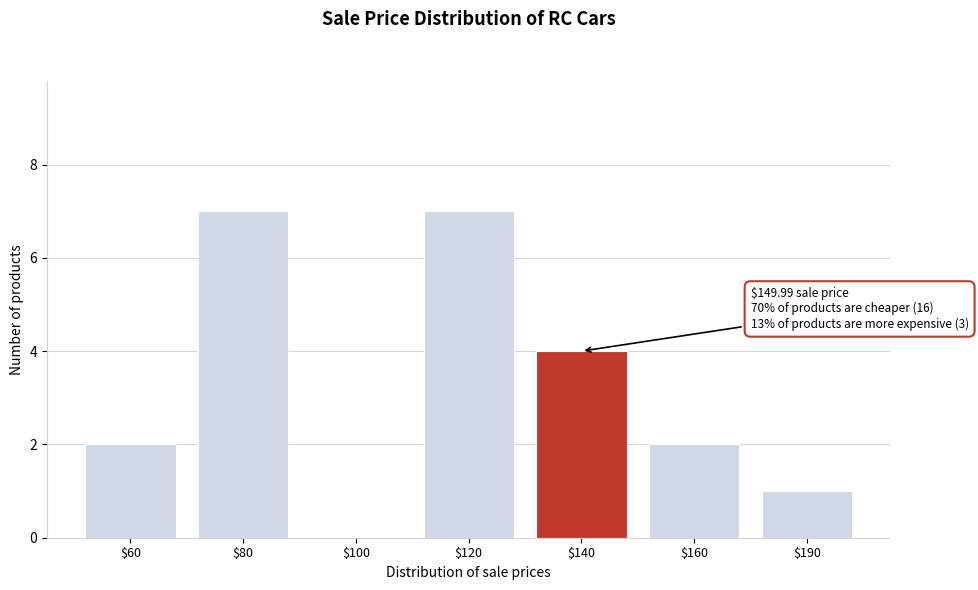

What is the greatest value displayed?

7